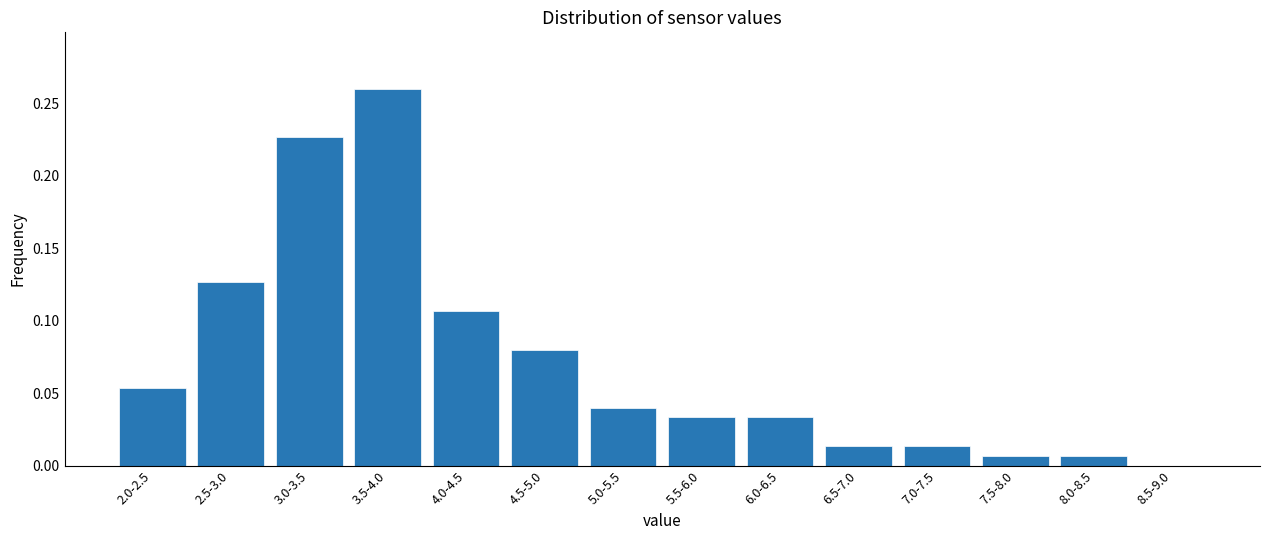

Is it true that the value at 2.5-3.0 is 0.2?

False